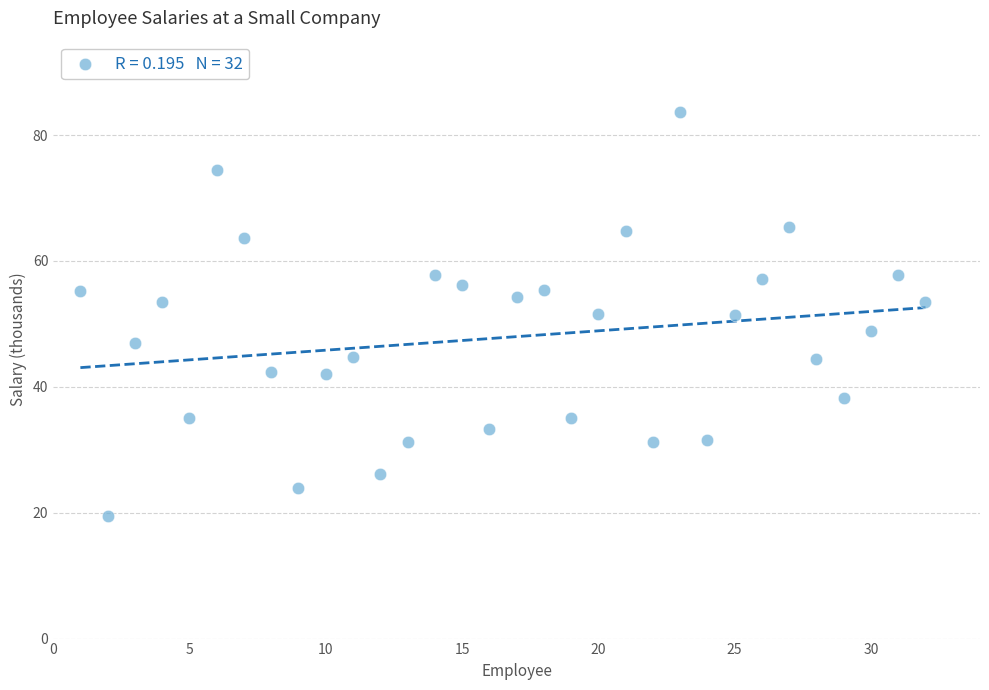

What is the range of X values (max minus min)?

31.0